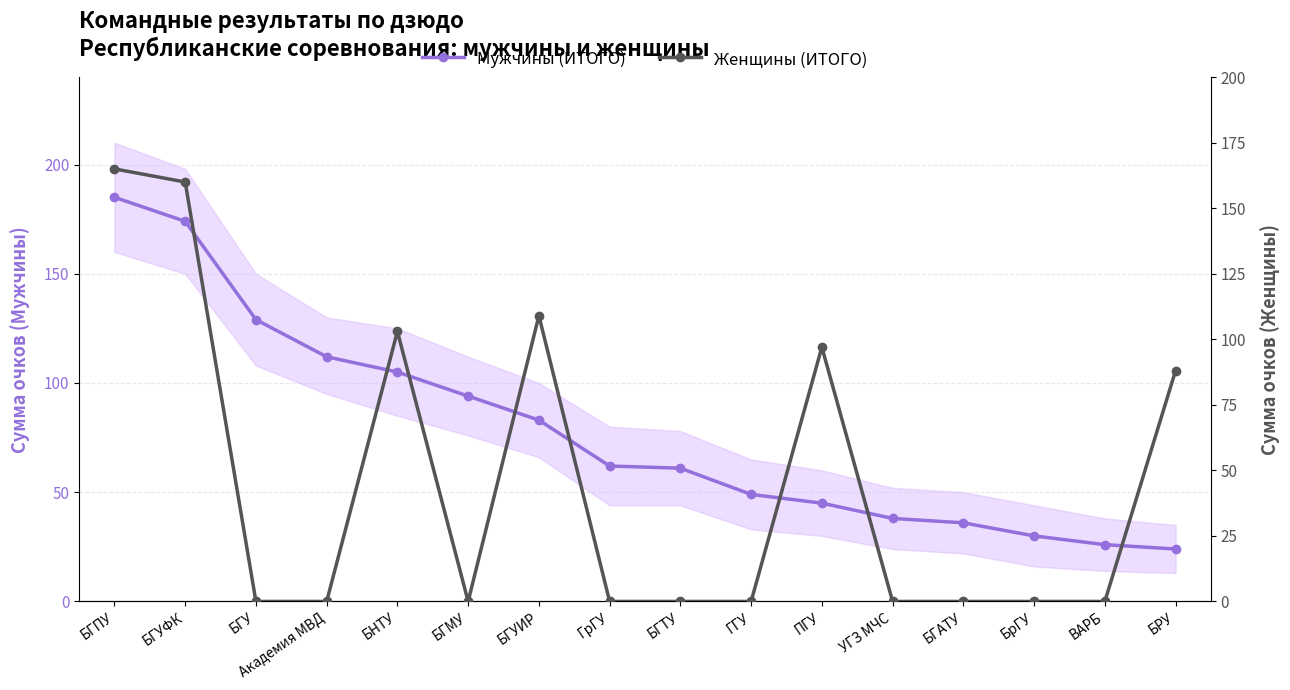

At which category is the sum across all series the highest?

БГПУ